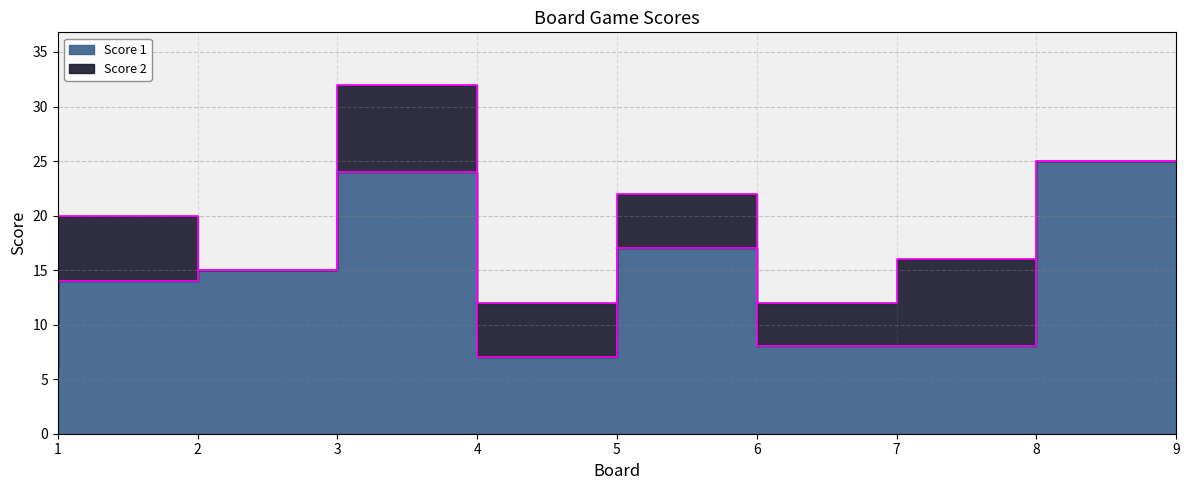

Where is the first local minimum?

5